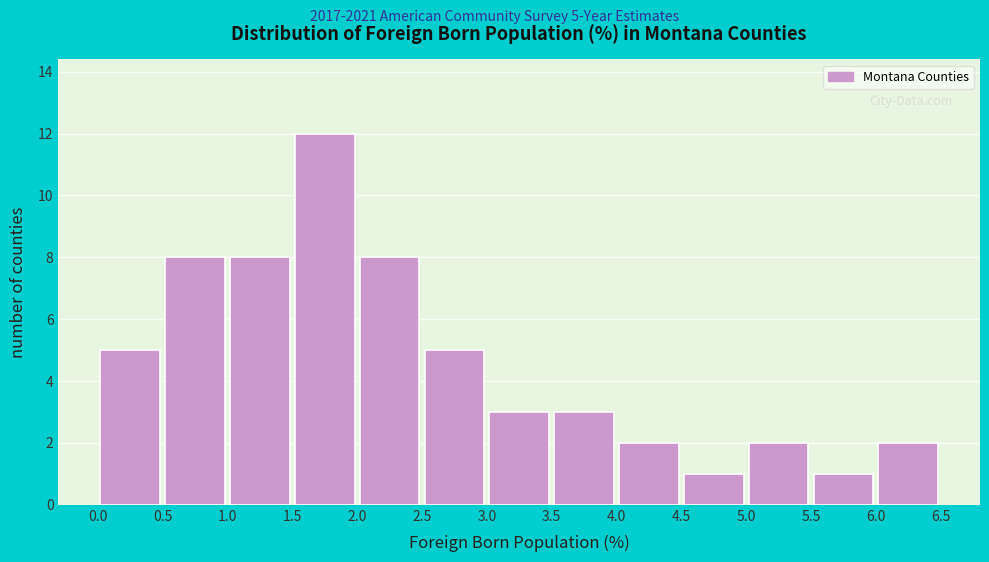

Which range on the x-axis has the tallest bar?

1.5 to 2.0